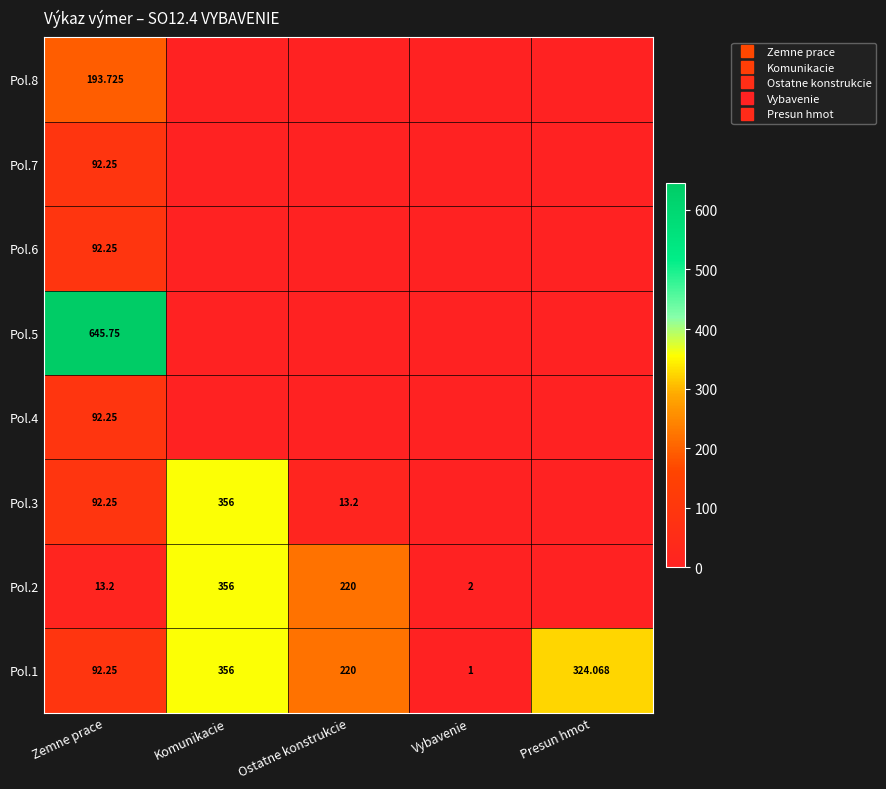

What is the total value across all series at Zemne prace?

1313.9